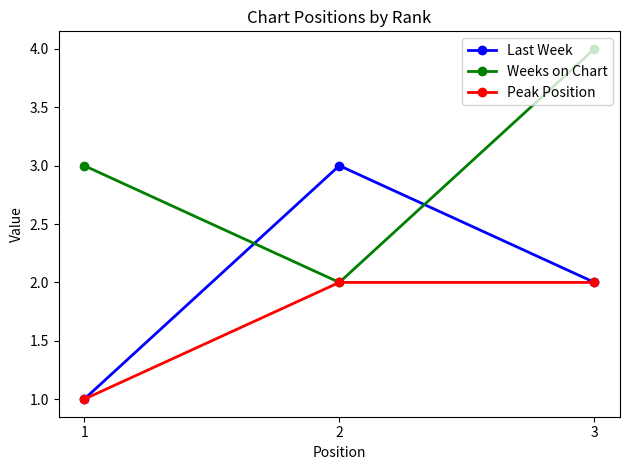

Reading left to right, transcribe all the data shown in this chart.

Last Week: 1=1	2=3	3=2
Weeks on Chart: 1=3	2=2	3=4
Peak Position: 1=1	2=2	3=2